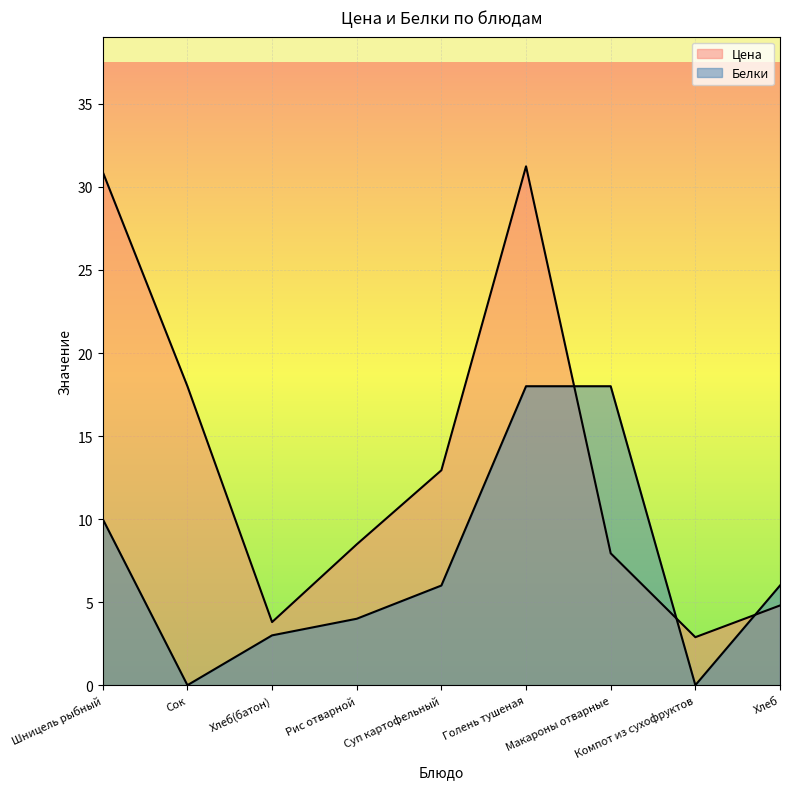

After their last crossing, which series has the higher values: Белки or Цена?

Белки